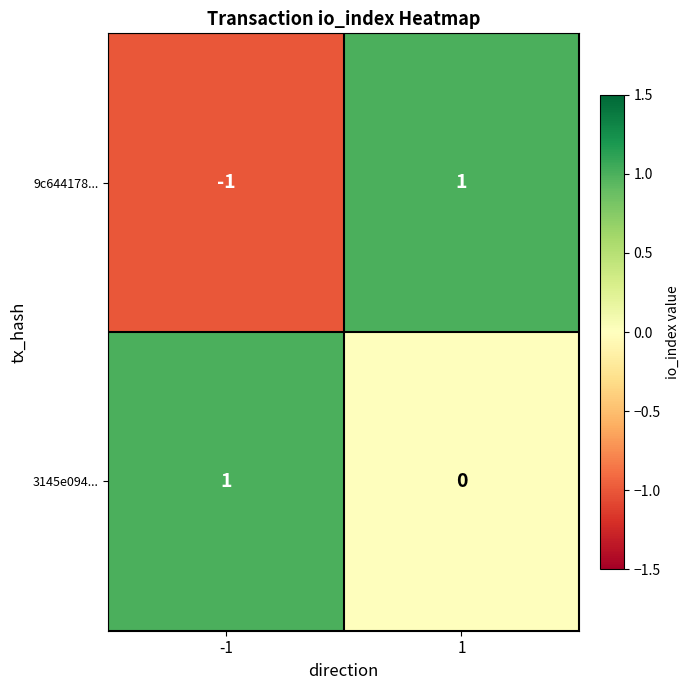

Which category has the lowest value across all series?

-1